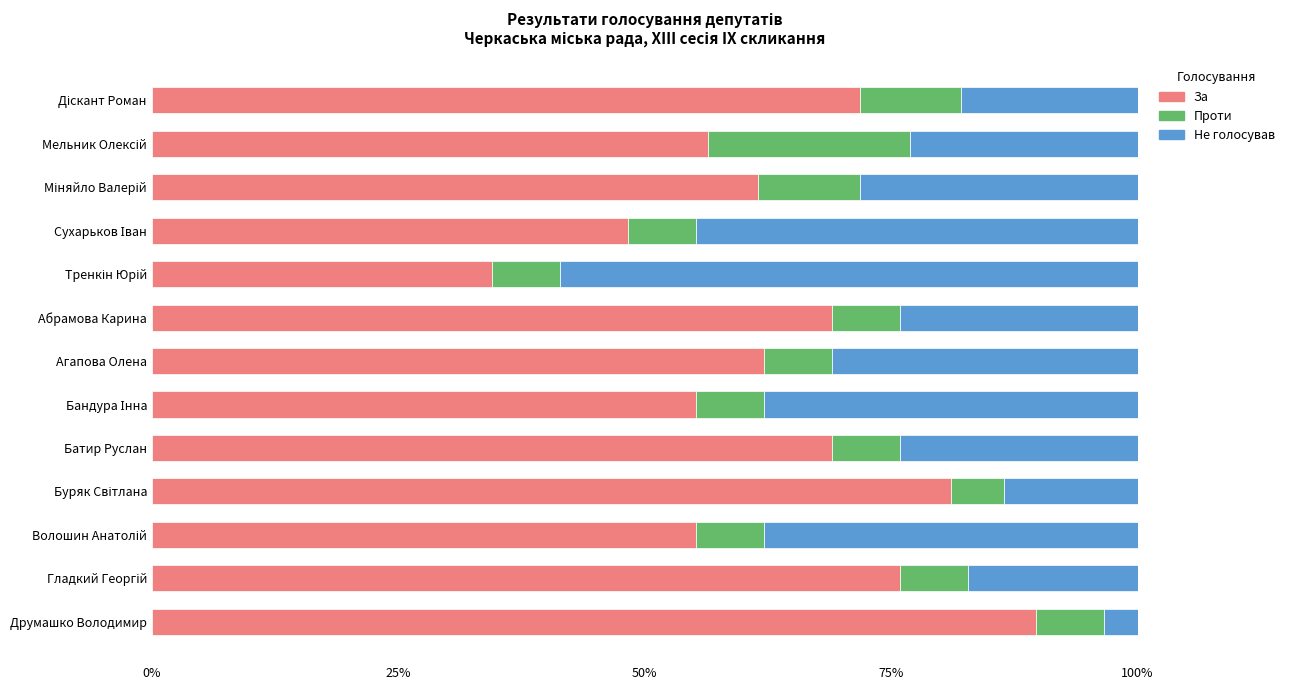

What is the difference between the maximum and minimum values in the За series?

55.2